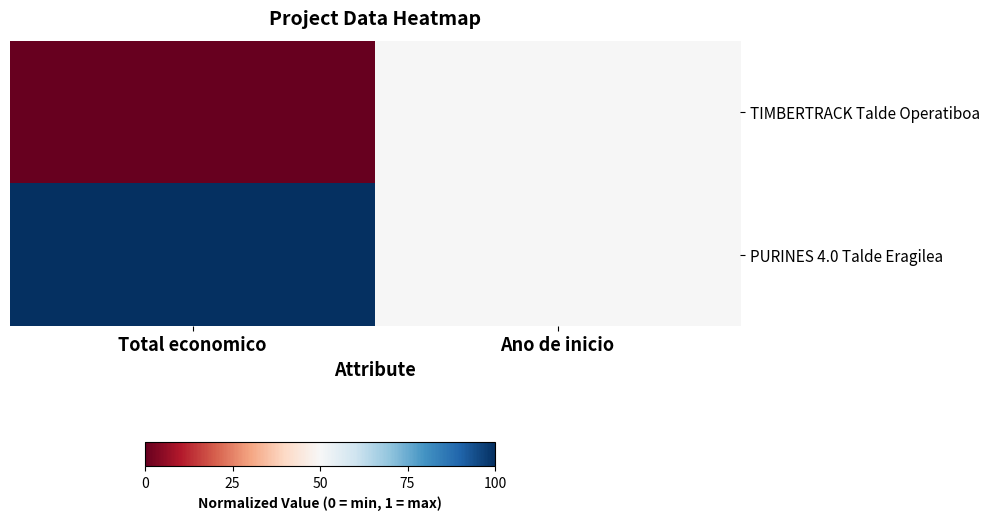

What is the difference between the maximum and minimum values in the TIMBERTRACK Talde Operatiboa series?

0.5